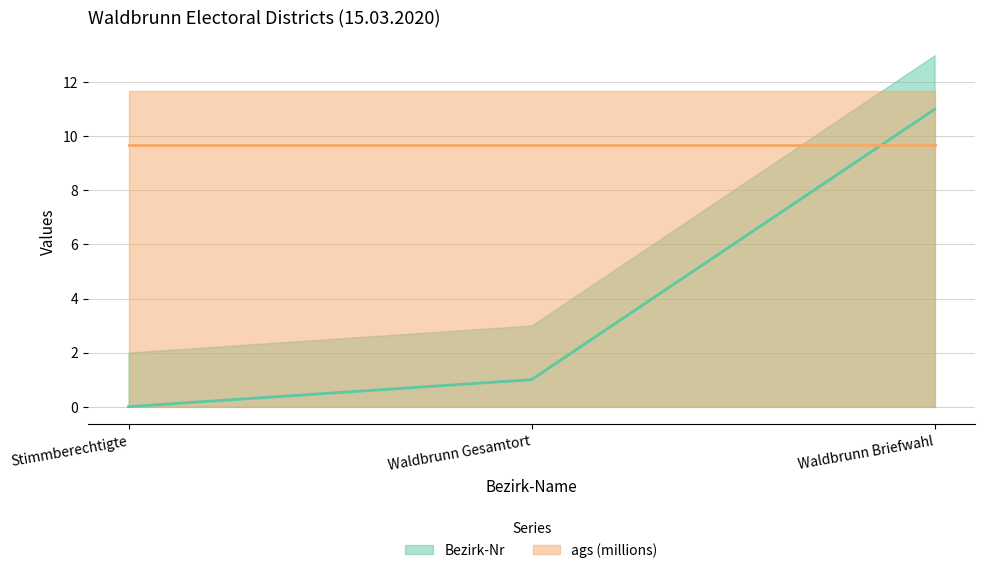

What is the average value?

4